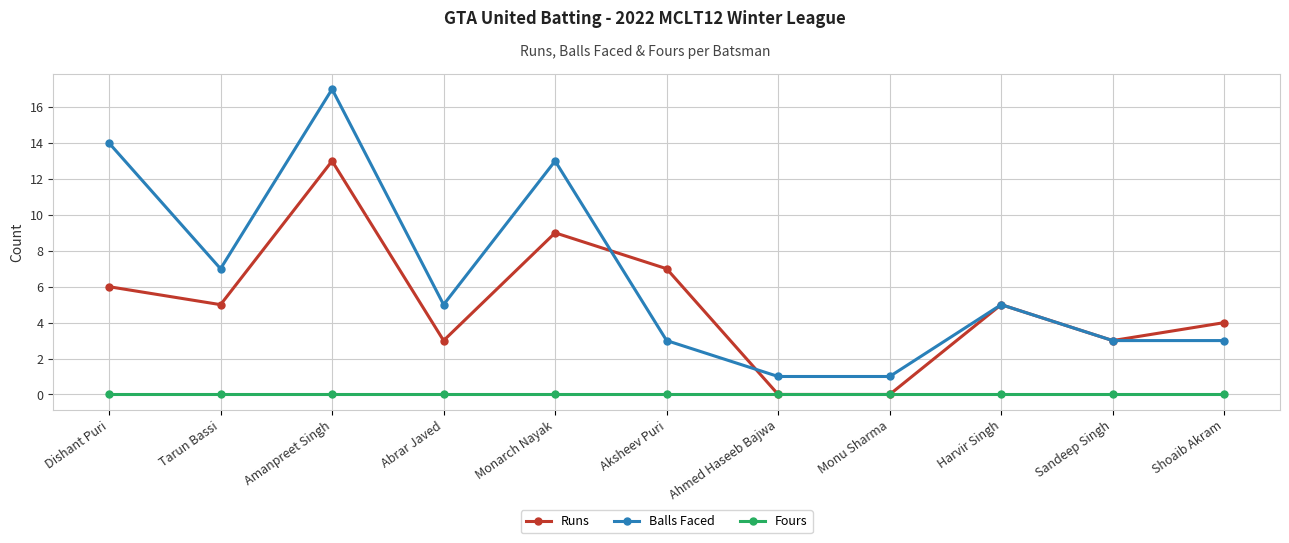

Count the number of categories in the chart.

11